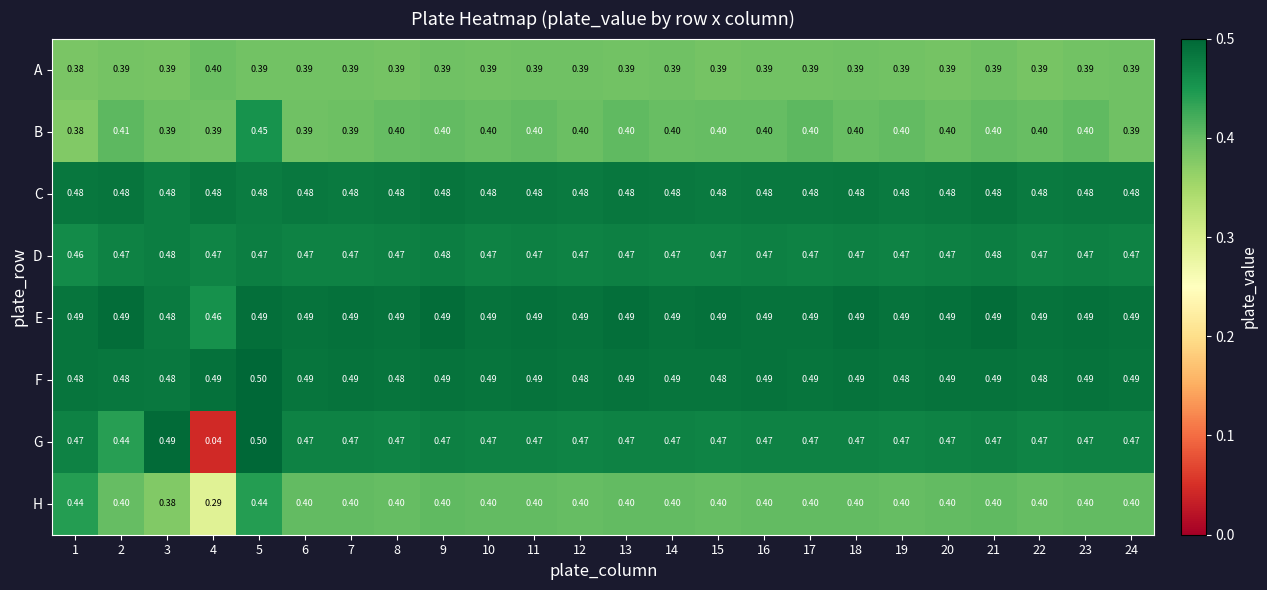

How many categories are shown in the chart?

24